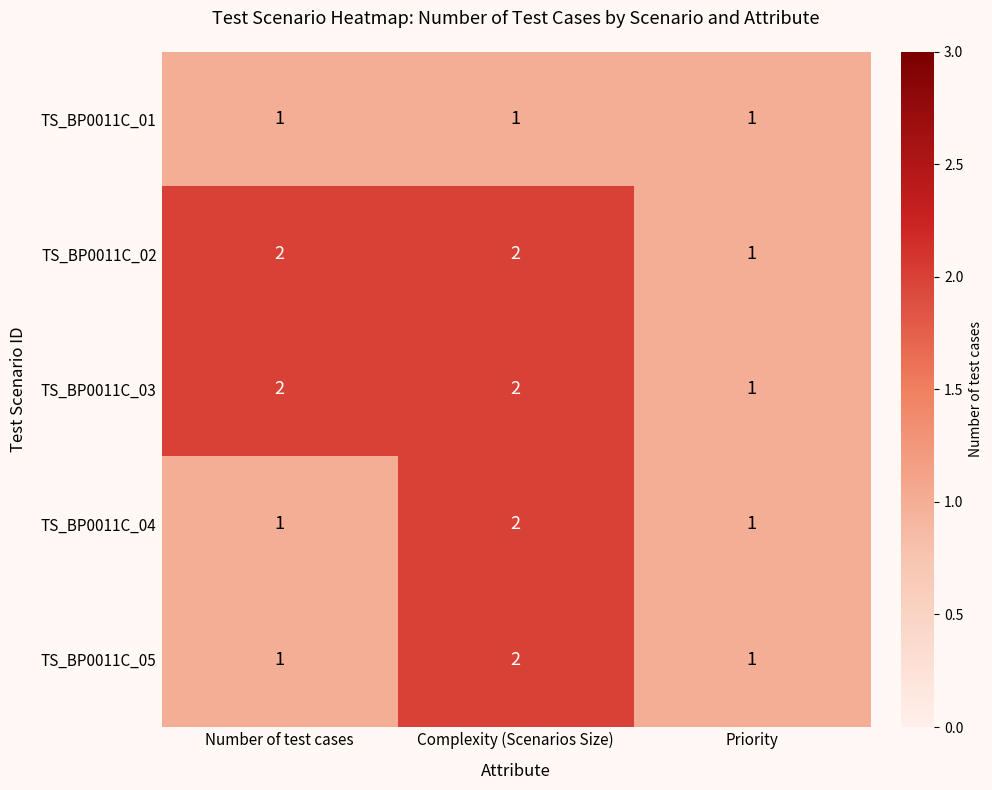

The TS_BP0011C_04 series shows 4 at Complexity (Scenarios Size). True or false?

False